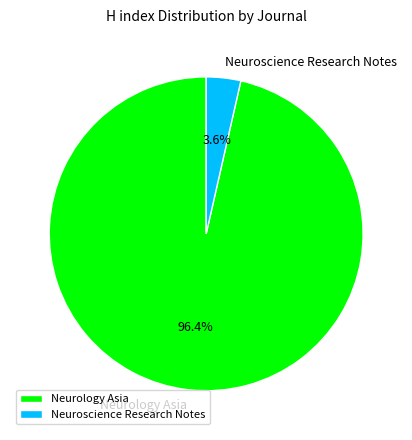

The Neuroscience Research Notes slice represents 4% of the pie. True or false?

True